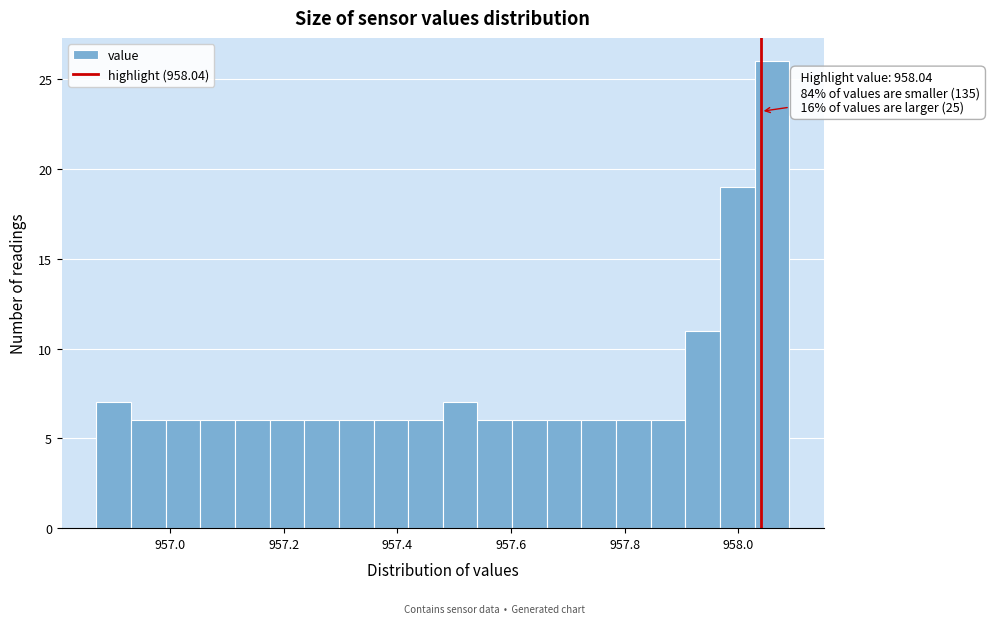

Around what value on the x-axis is the tallest bar? Give the approximate position of its centre, as read against the axis.

958.06